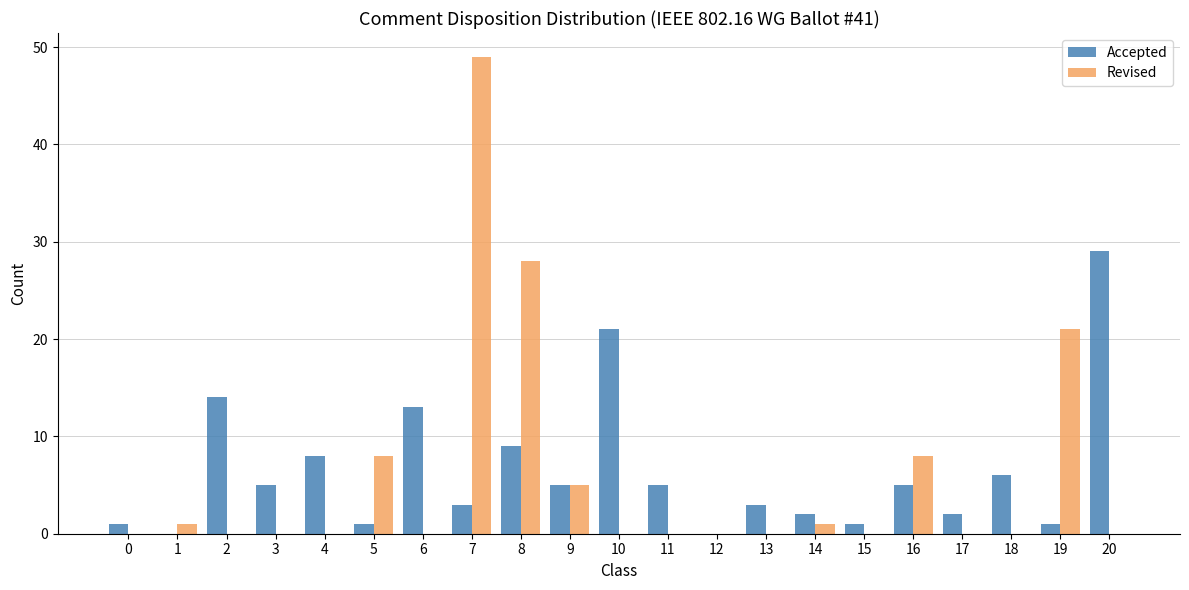

What are all the series names shown in the legend?

Accepted, Revised